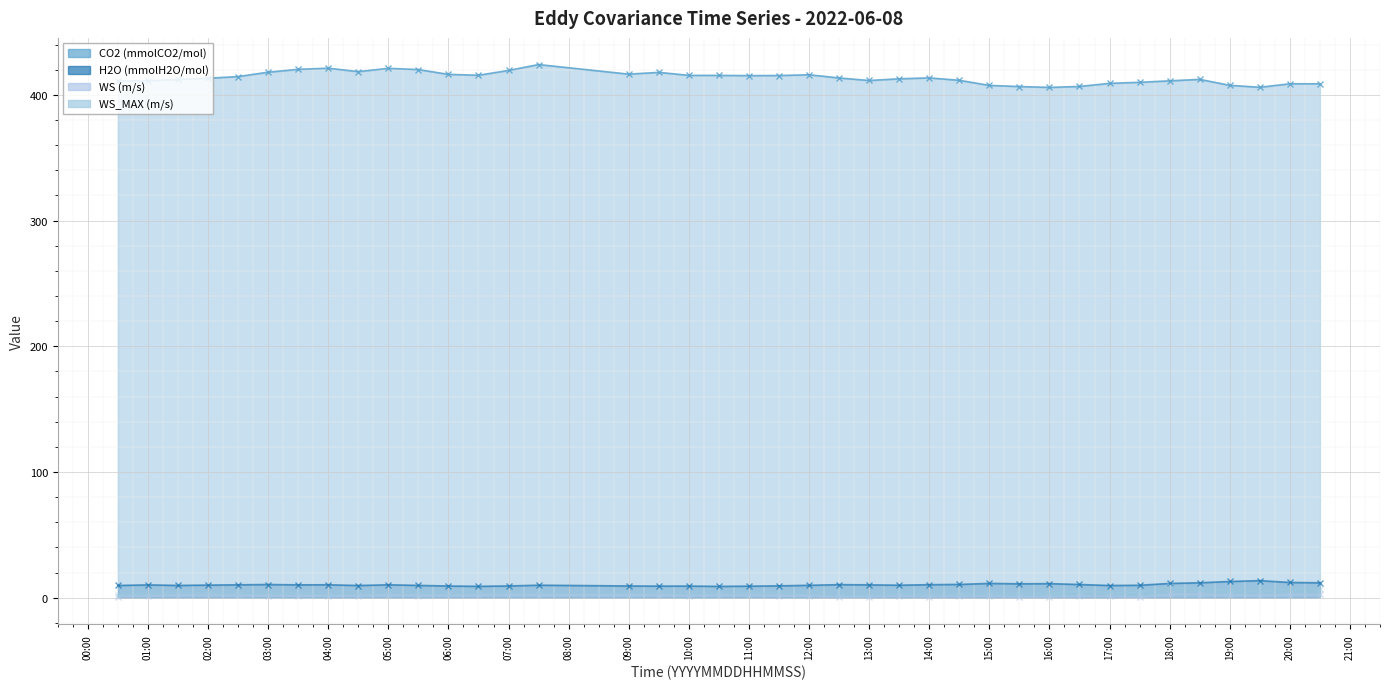

Where is WS_MAX (m/s) nearest to the value 5?

20220608193000